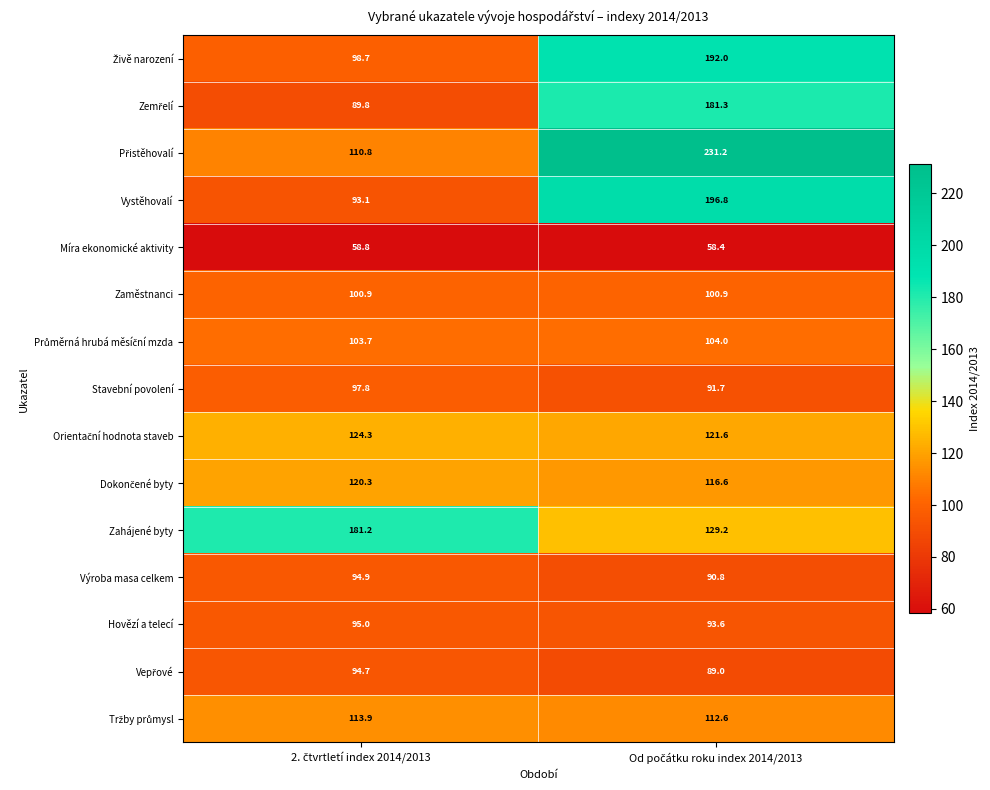

What is the average value of the Stavební povolení series?

94.8